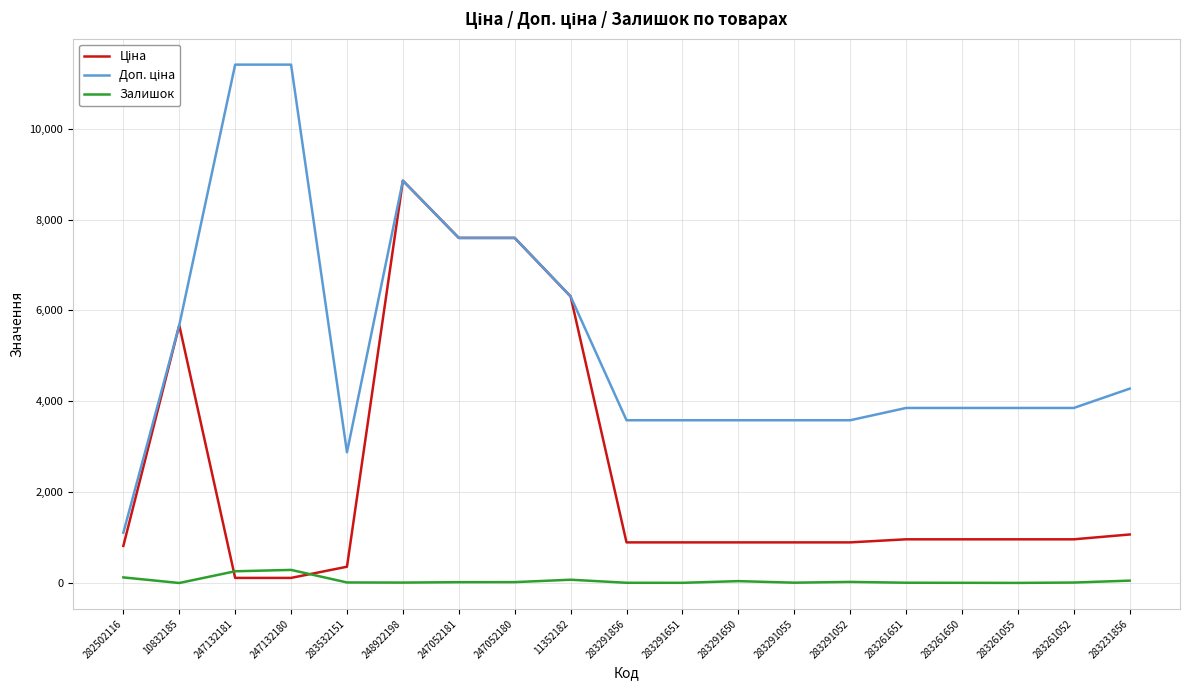

How many lines are shown in the chart?

3